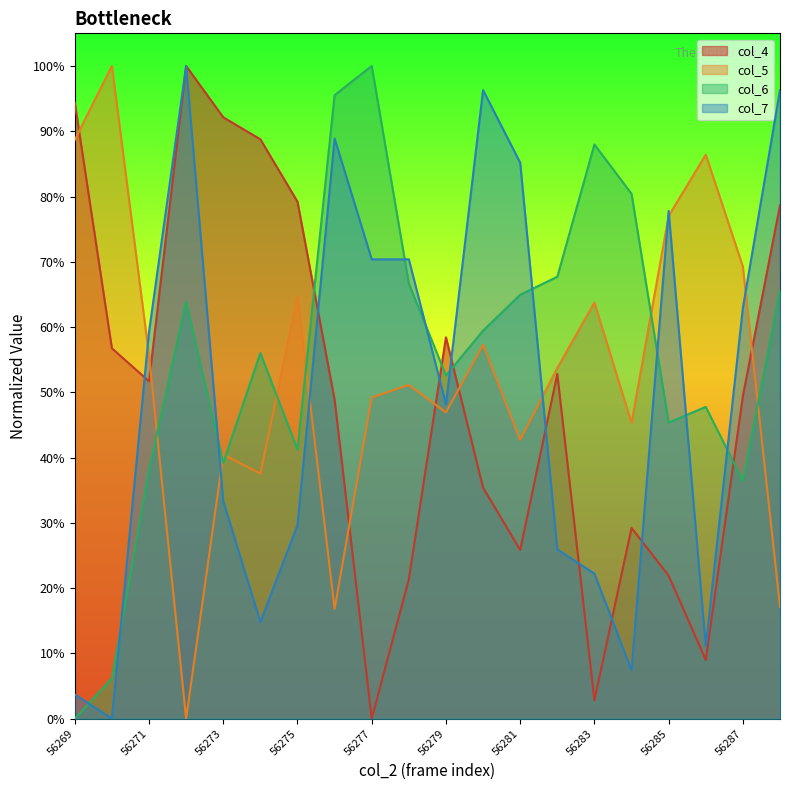

How many times do col_6 and col_7 cross each other?

10